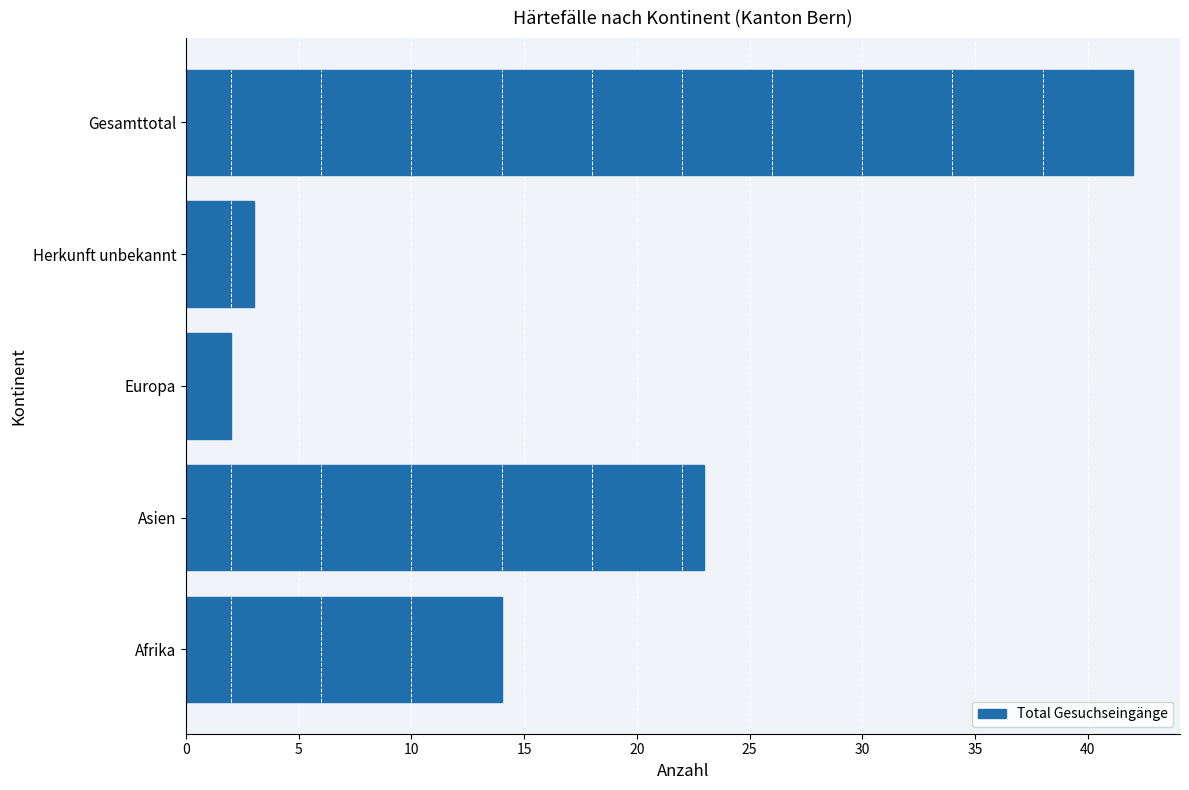

What value does the data have at Gesamttotal?

42